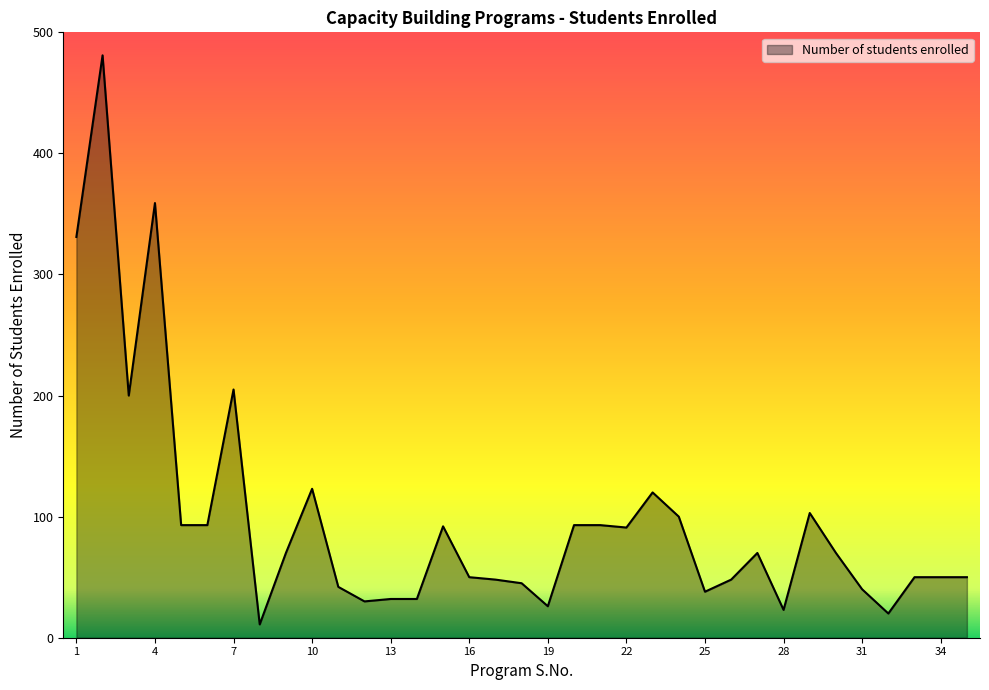

What is the smallest value displayed?

11